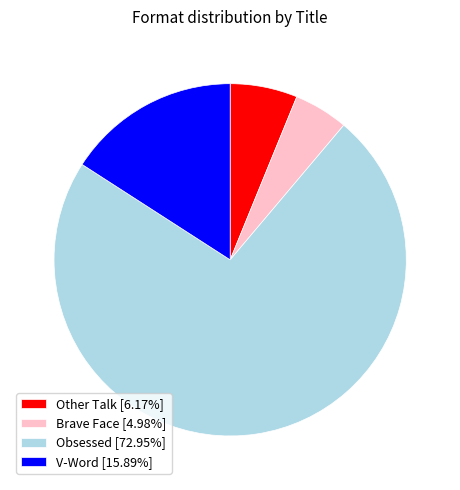

Does Other Talk [6.17%] account for over 50% of the chart?

No